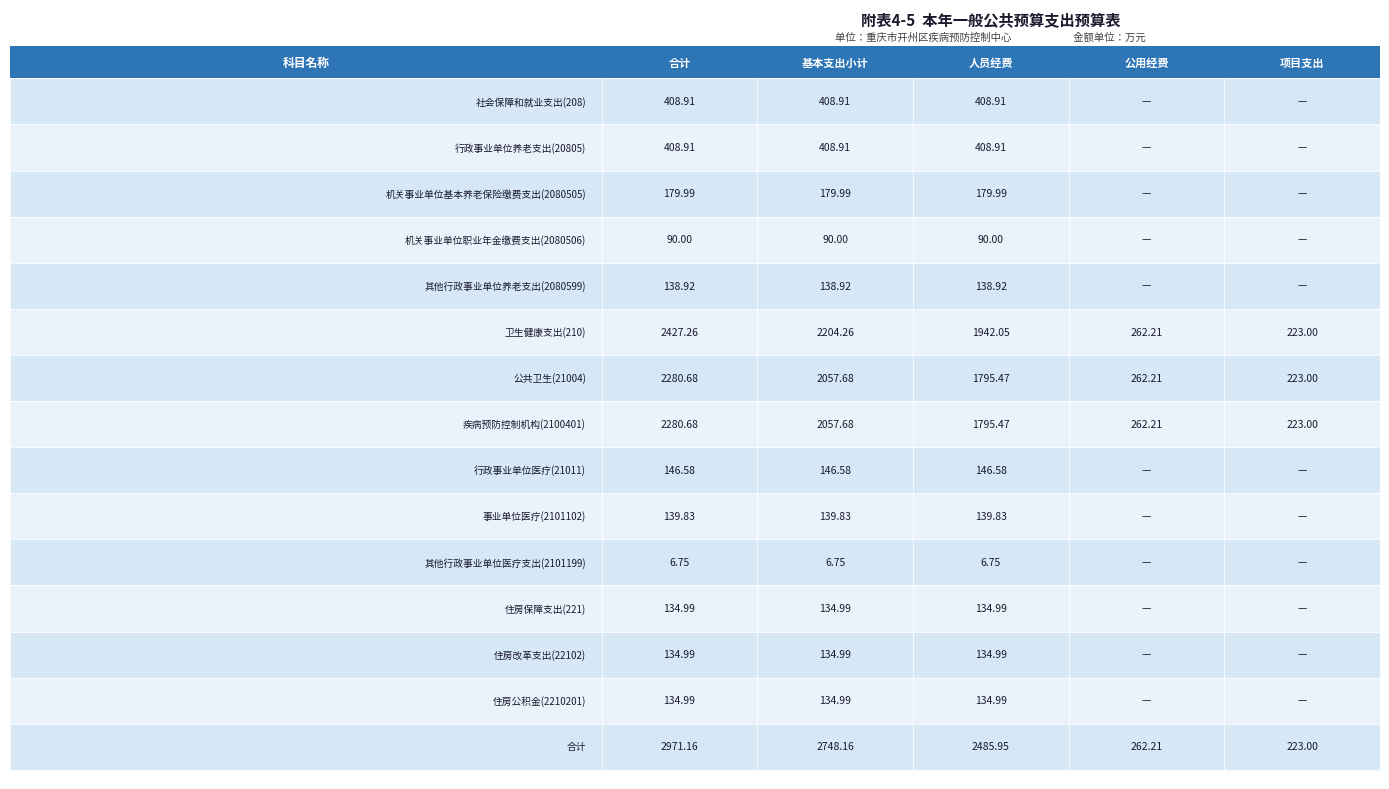

At 4, list the series in order from smallest to largest.

公用经费, 项目支出, 合计, 基本支出小计, 人员经费